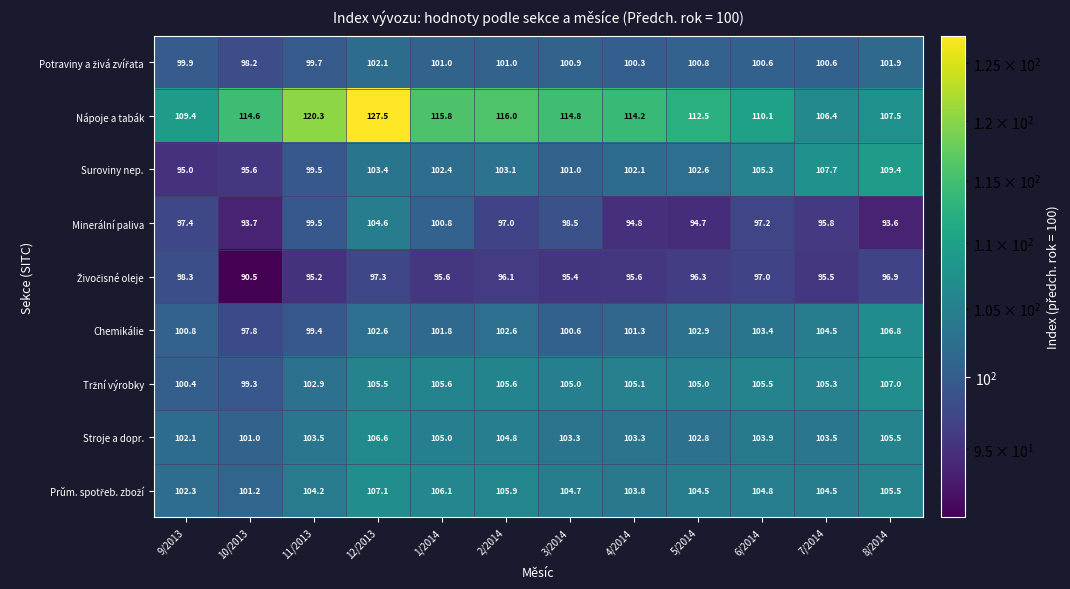

Is it true that Suroviny nep. equals 128.3 at 9/2013?

False